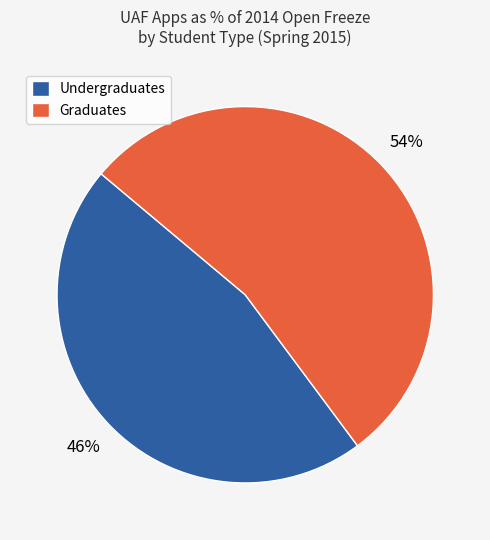

Is the sum of Undergraduates and Graduates greater than half?

Yes